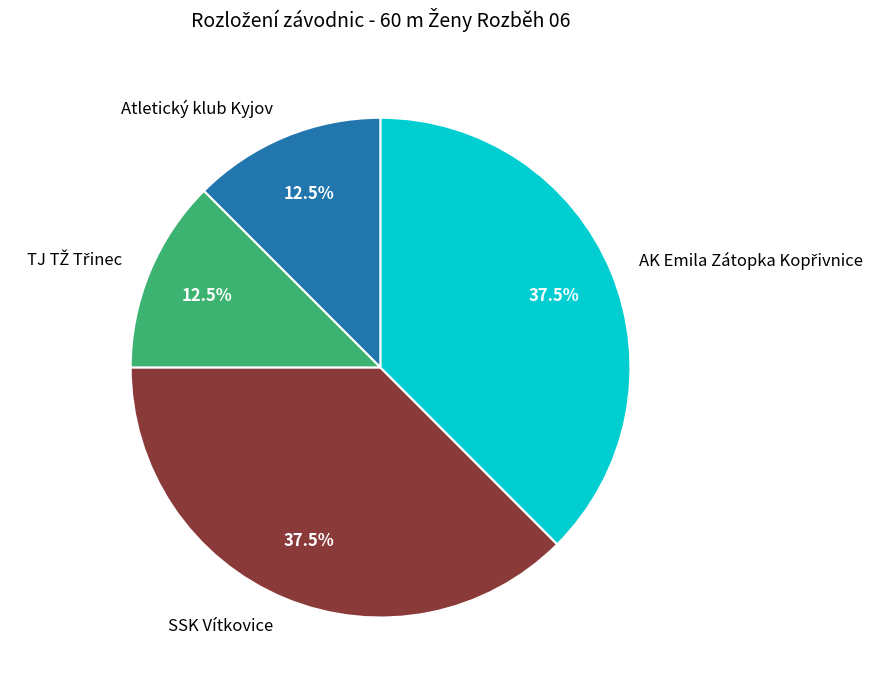

Does any single category account for the majority?

No